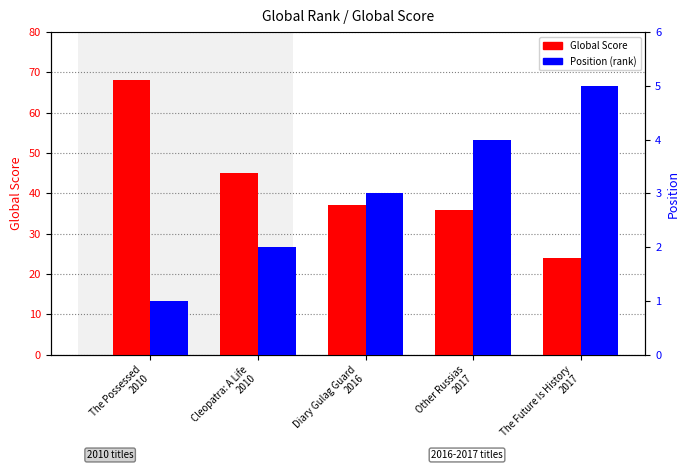

What is the maximum value for Global Score?

68